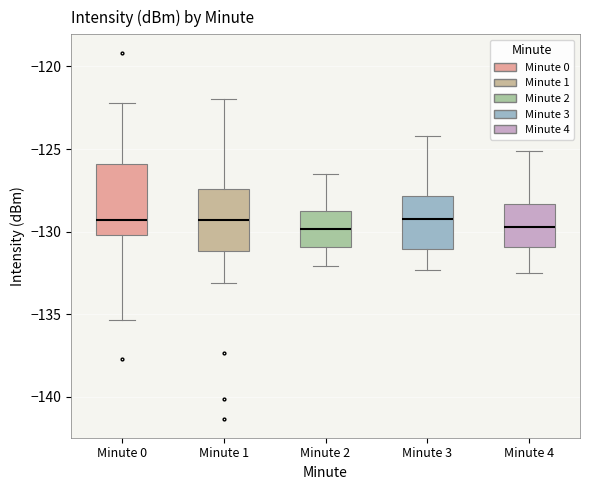

Reading left to right, transcribe this box plot: for each box, give where its median line is, the range the box spans, and where its two whiskers end, as read against the y-axis. The values are not printed on the chart, so give them approximately, as read against the axis.

Minute 0: median -129.5, box -130.0 to -126.0, whiskers -135.5 to -122.0
Minute 1: median -129.5, box -131.0 to -127.5, whiskers -133.0 to -122.0
Minute 2: median -130.0, box -131.0 to -128.5, whiskers -132.0 to -126.5
Minute 3: median -129.0, box -131.0 to -128.0, whiskers -132.5 to -124.0
Minute 4: median -129.5, box -131.0 to -128.5, whiskers -132.5 to -125.0